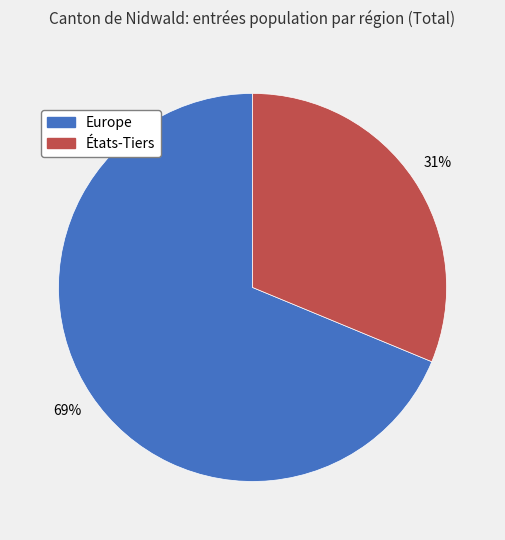

Is the sum of États-Tiers and Europe greater than half?

Yes